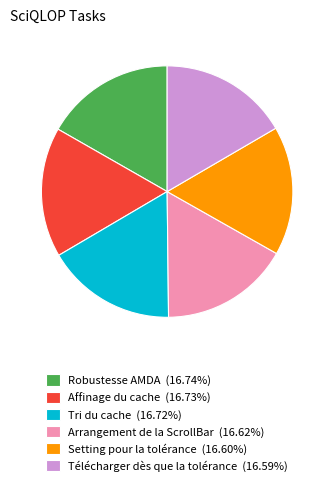

The Affinage du cache slice represents 24% of the pie. True or false?

False